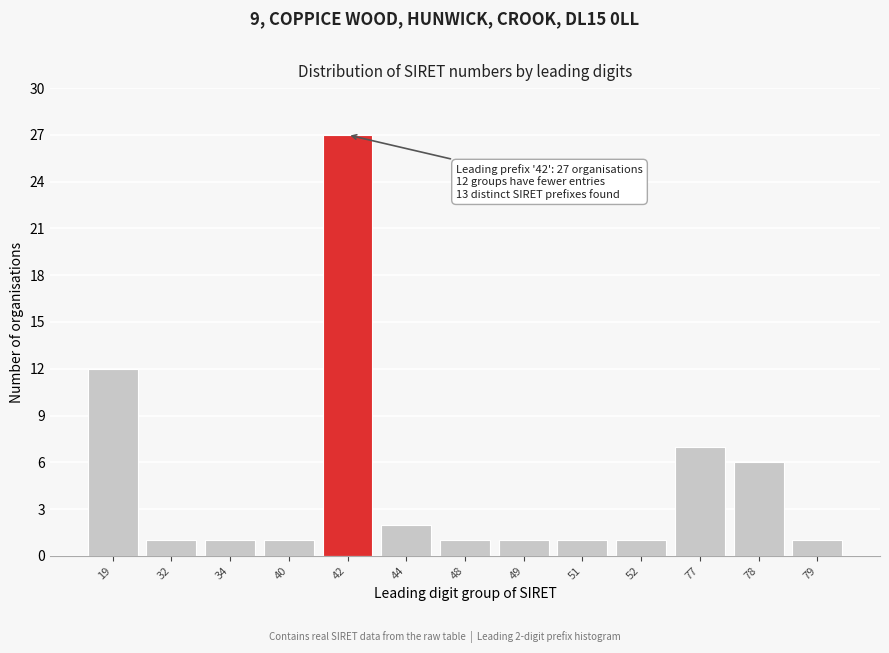

Reading left to right, transcribe all the data shown in this chart.

12	1	1	1	27	2	1	1	1	1	7	6	1